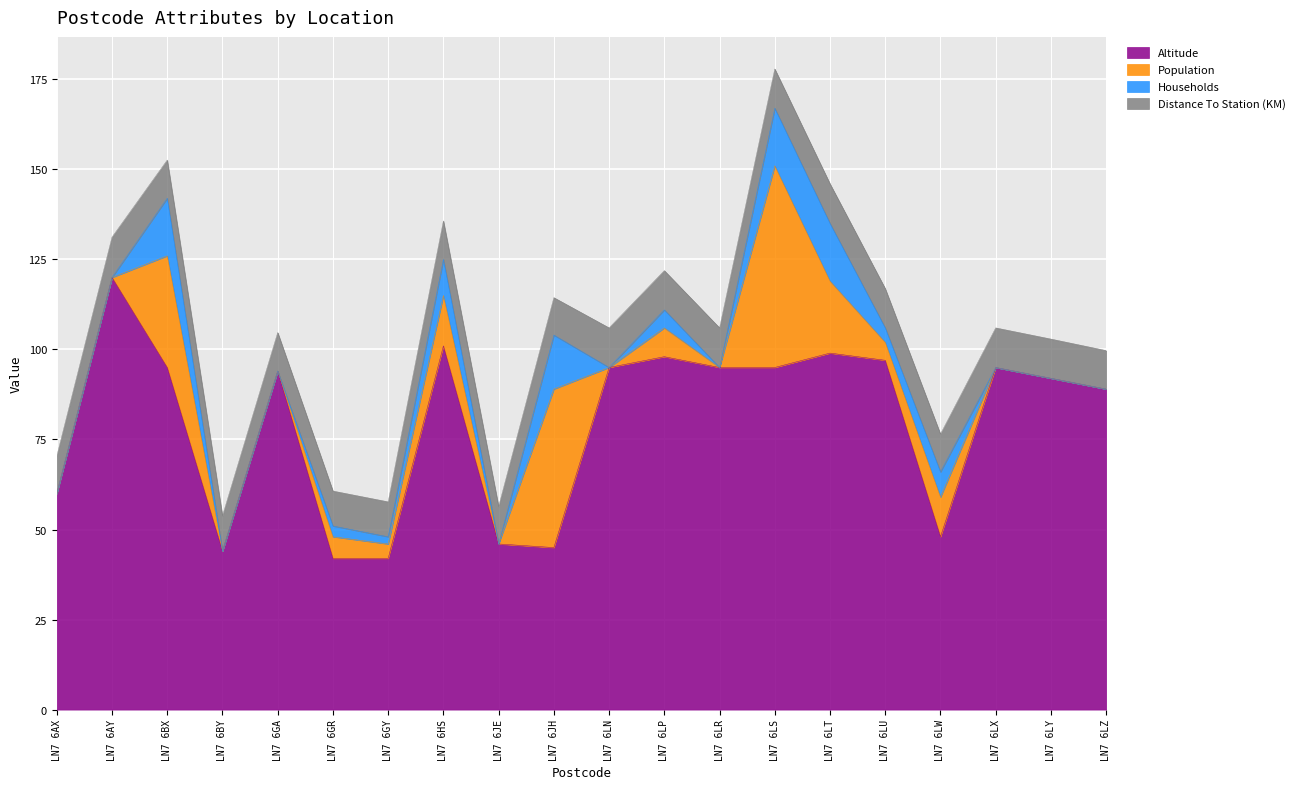

How many interior local peaks does the Households series have?

6